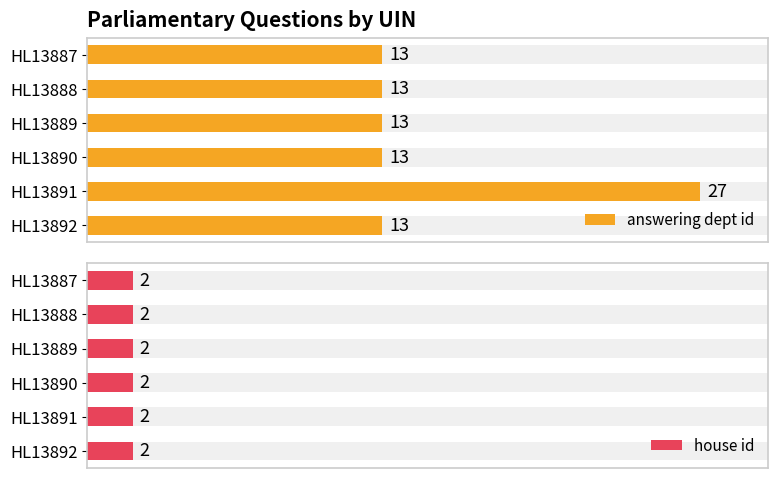

At 25, list the series in order from smallest to largest.

house id, answering dept id